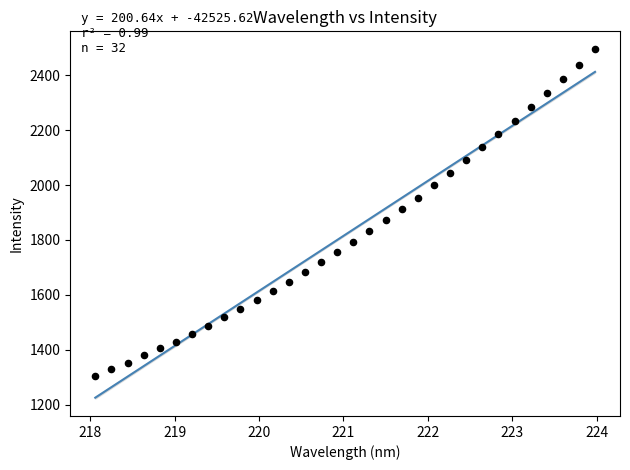

What is the range of Y values (max minus min)?

1192.6